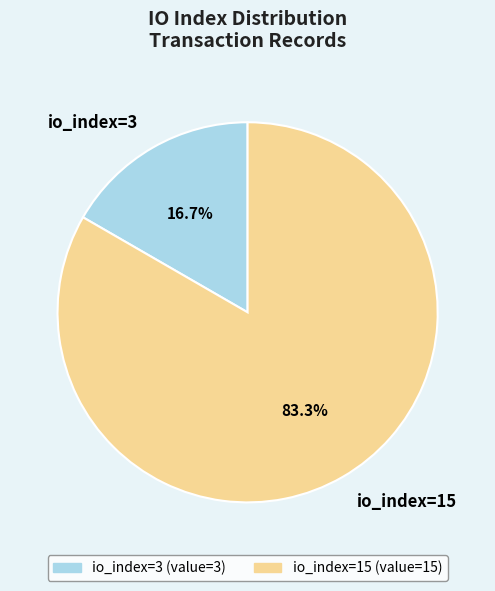

True or false: io_index=15 accounts for 91% of the total.

False